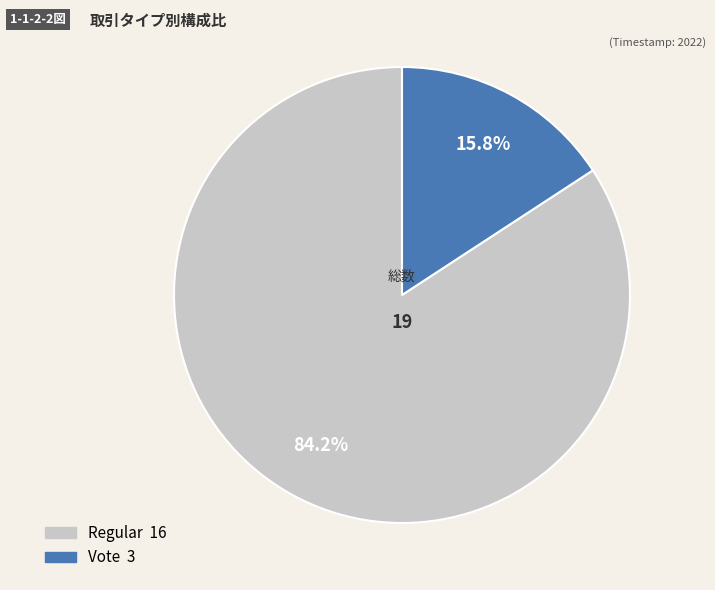

Which category has the biggest portion of the pie?

Regular